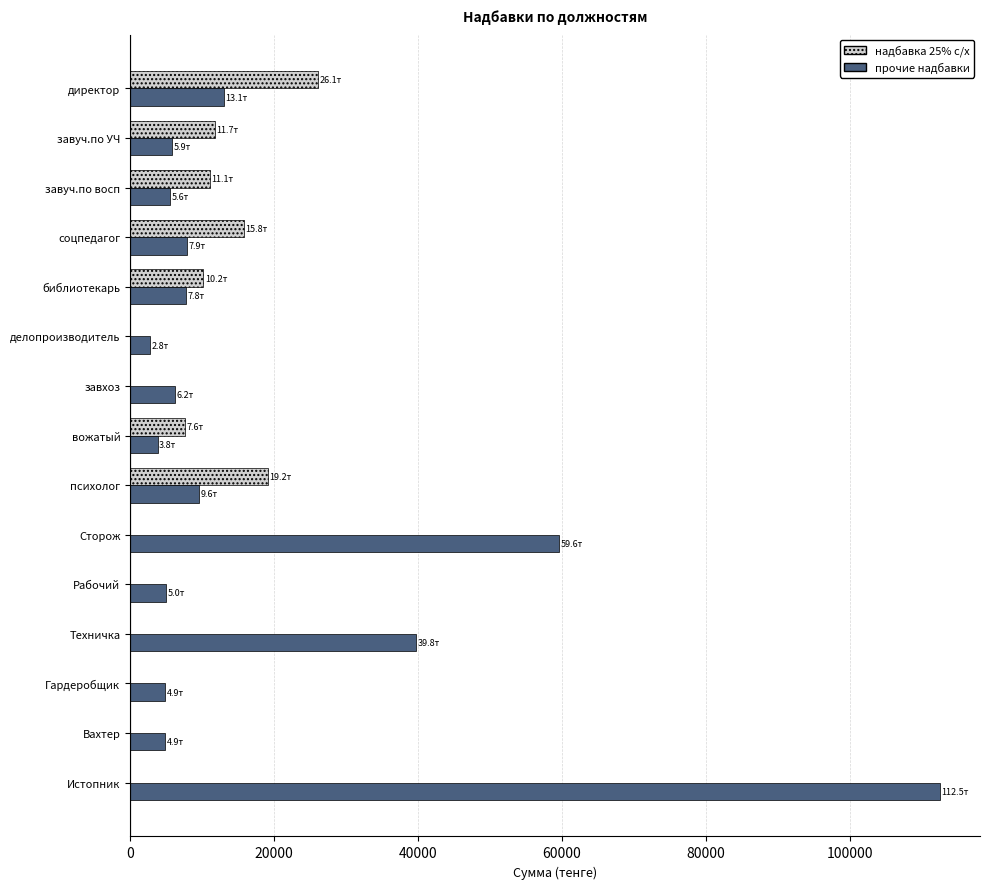

At which category is the sum across all series the highest?

Истопник